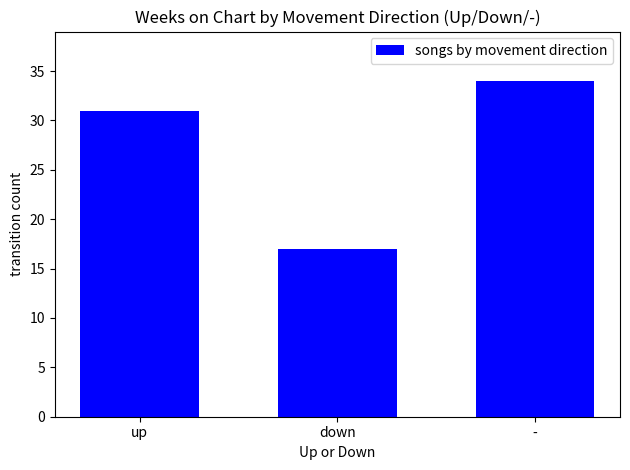

What is the value of the 1st bar from the left?

31